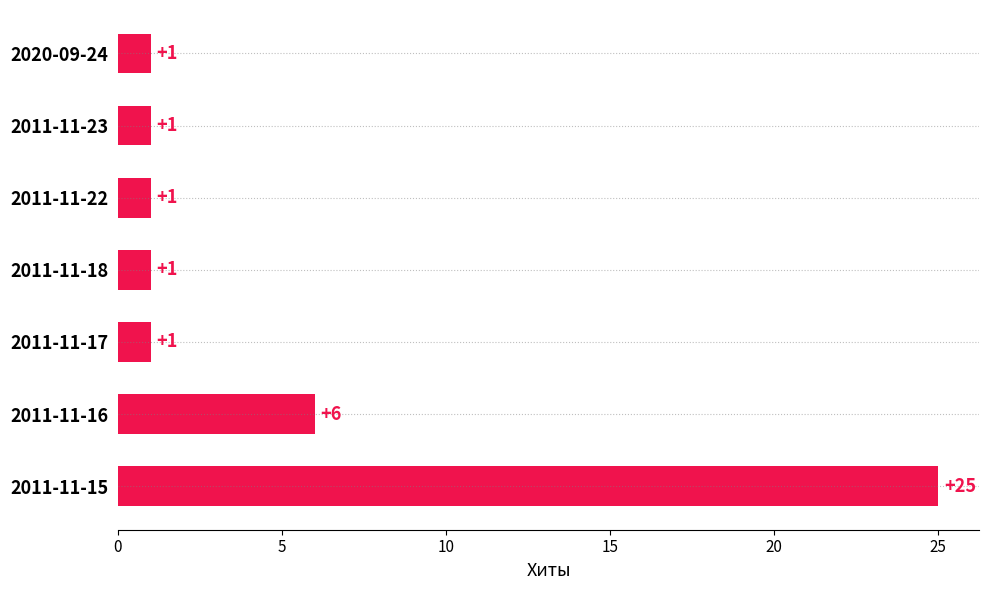

Approximately how many times larger is the value at 2011-11-18 compared to 2011-11-17?

1.0